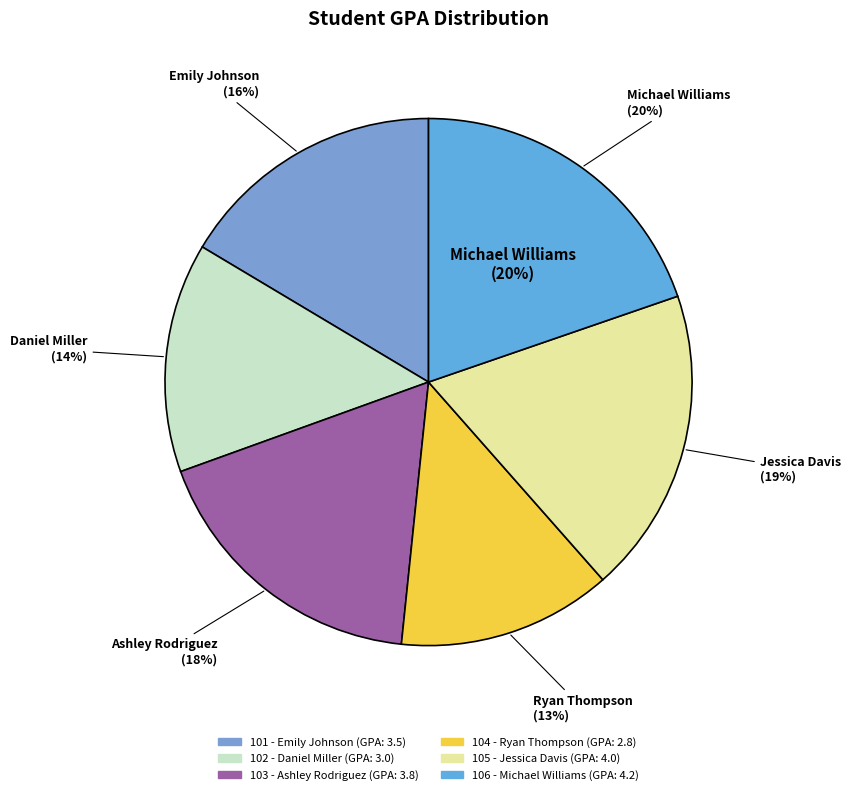

What is the ratio of the value at 104 - Ryan Thompson to the value at 106 - Michael Williams?

0.7